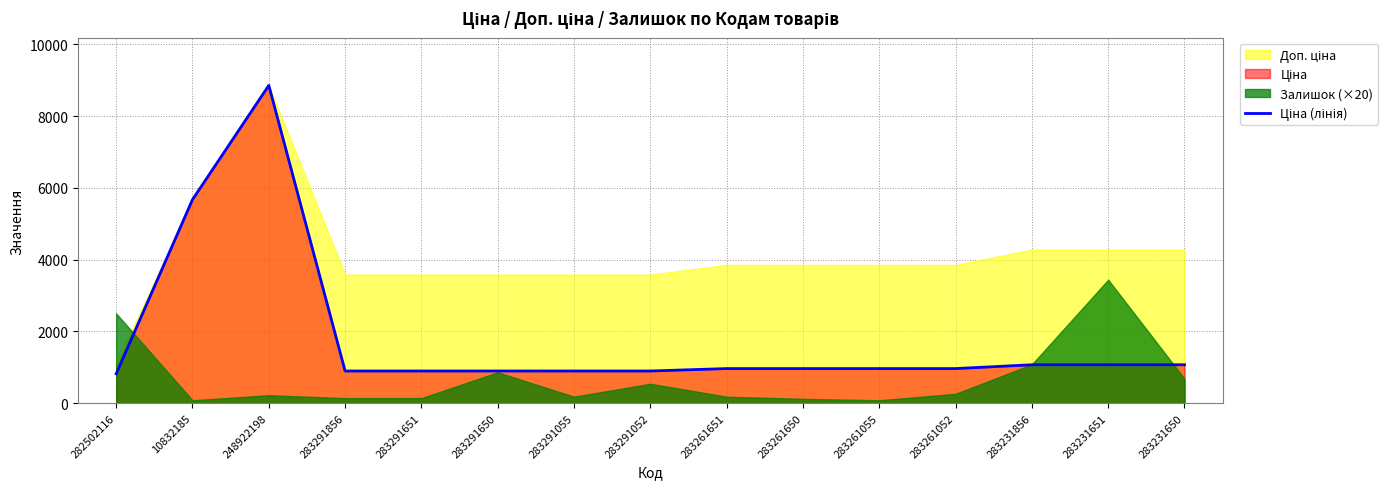

How many lines are shown in the chart?

1